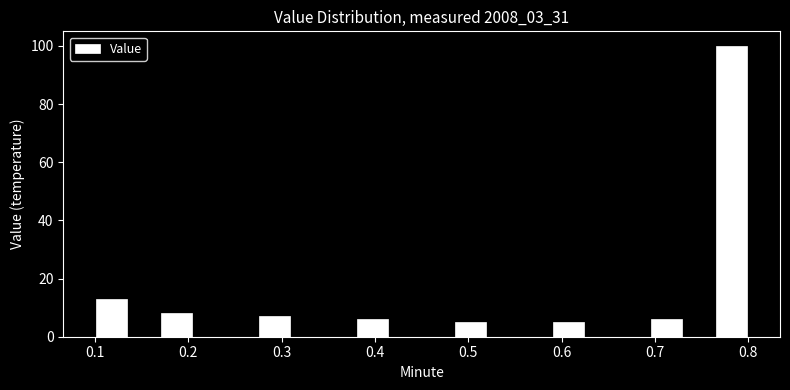

Read against the x-axis, roughly where is the centre of the tallest bar?

0.78